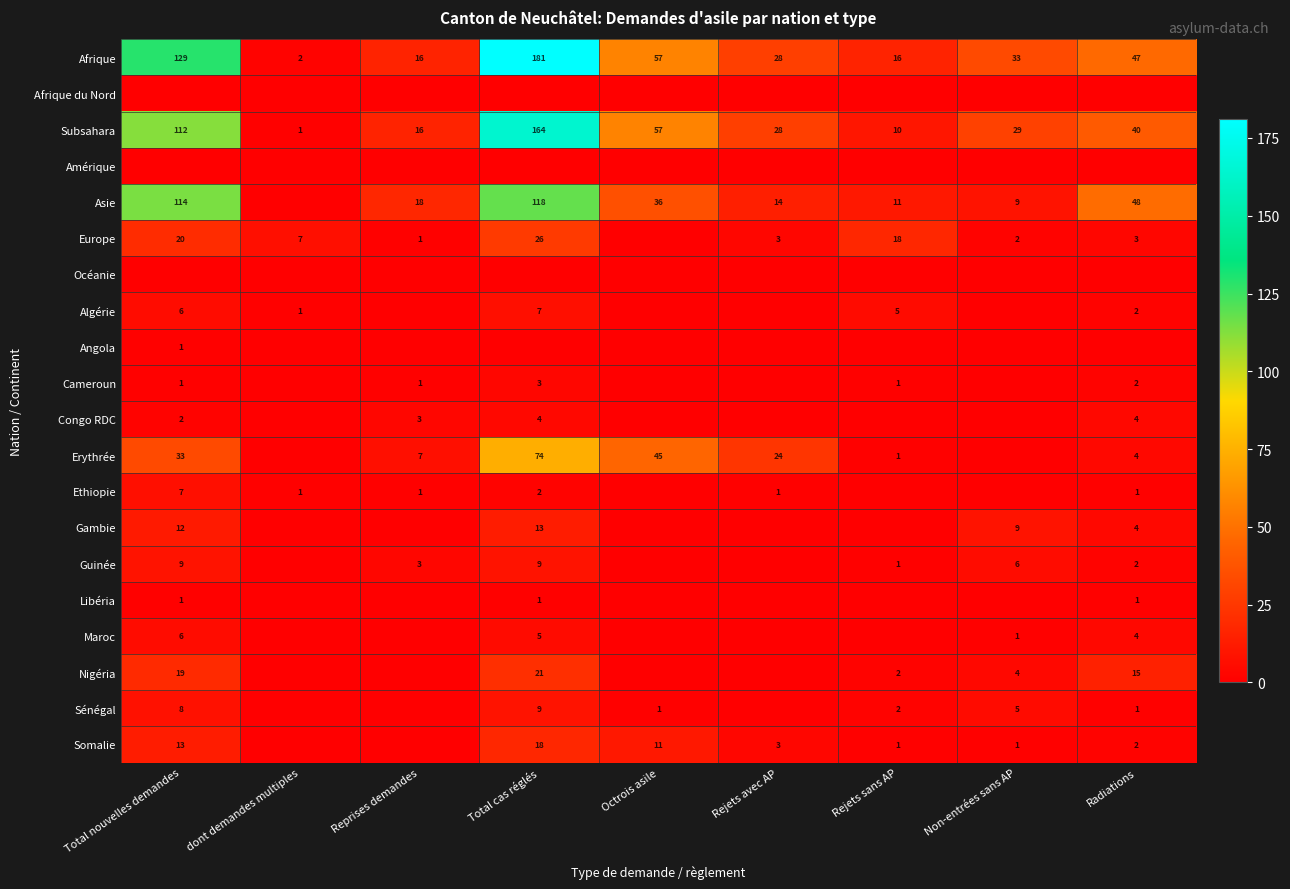

List the labels in order of Subsahara value, smallest first.

dont demandes multiples, Rejets sans AP, Reprises demandes, Rejets avec AP, Non-entrées sans AP, Radiations, Octrois asile, Total nouvelles demandes, Total cas réglés